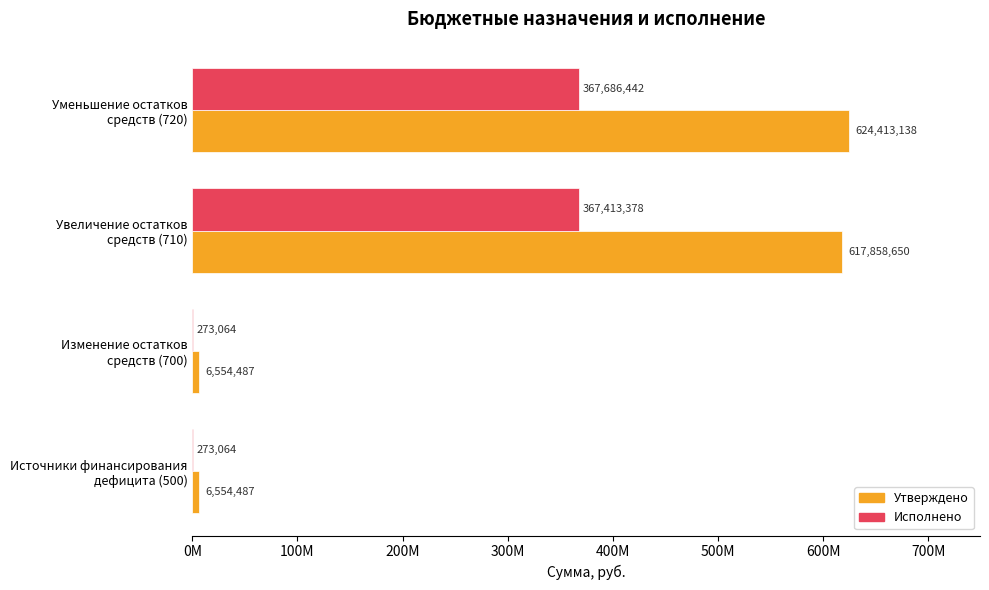

Which series has the largest total across all categories?

Утверждено